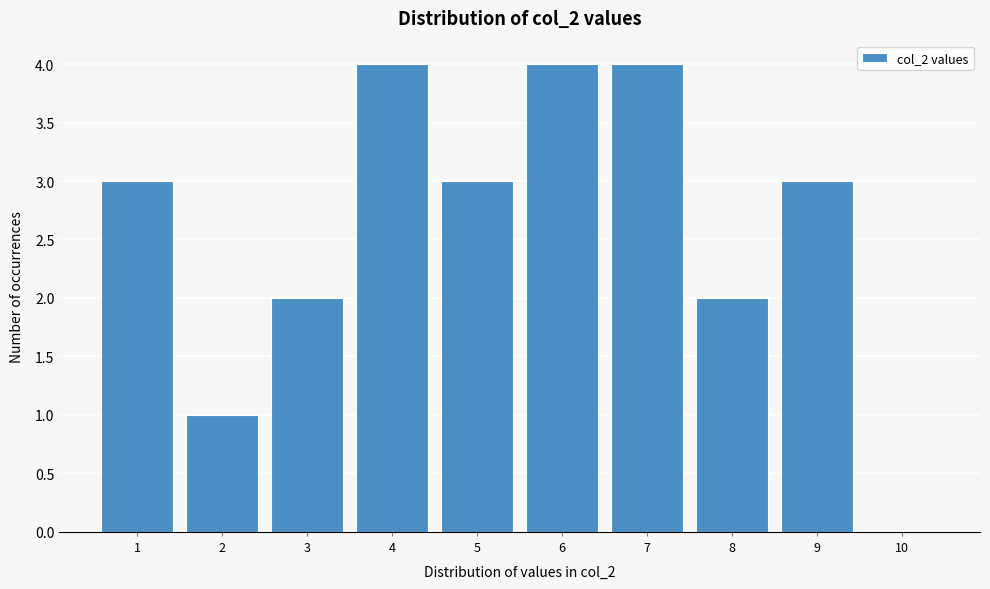

Reading right to left, extract all data points from this chart.

10=0	9=3	8=2	7=4	6=4	5=3	4=4	3=2	2=1	1=3